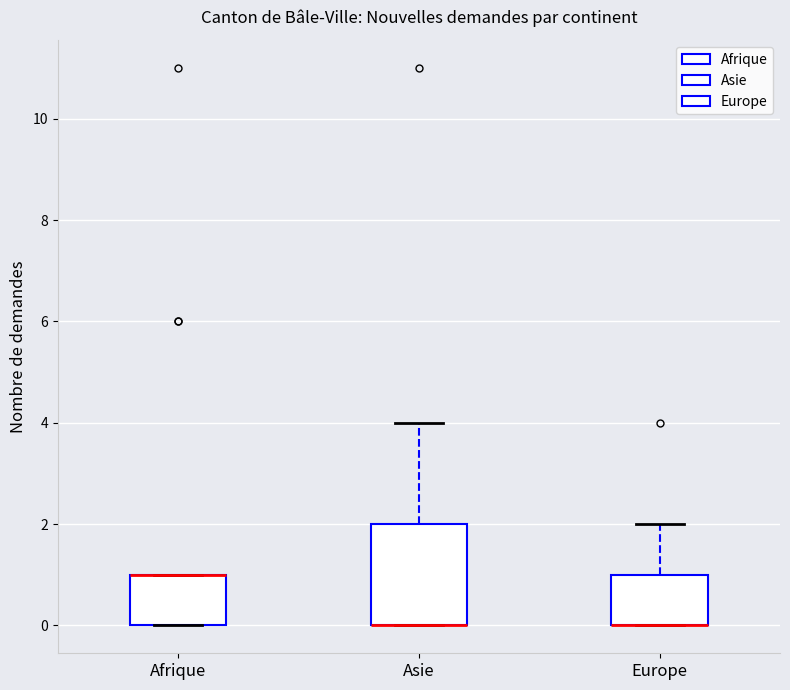

Reading left to right, transcribe this box plot: for each box, give where its median line is, the range the box spans, and where its two whiskers end, as read against the y-axis. The values are not printed on the chart, so give them approximately, as read against the axis.

Afrique: median 1 (drawn on the box's upper edge), box 0 to 1, whiskers 0 to 1
Asie: median 0 (drawn on the box's lower edge), box 0 to 2, whiskers 0 to 4
Europe: median 0 (drawn on the box's lower edge), box 0 to 1, whiskers 0 to 2